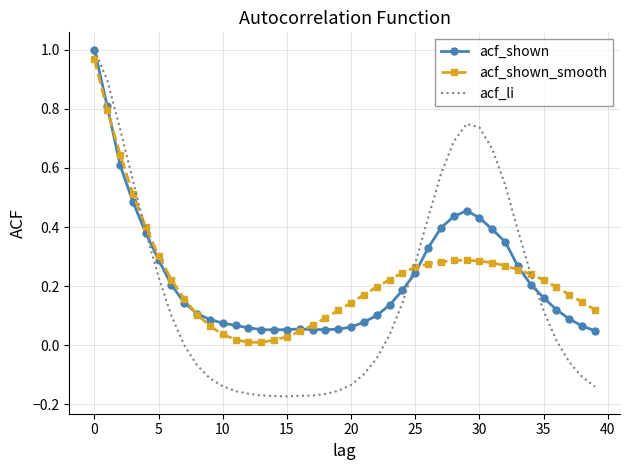

The value of acf_shown_smooth at 10 is 0.1. True or false?

False